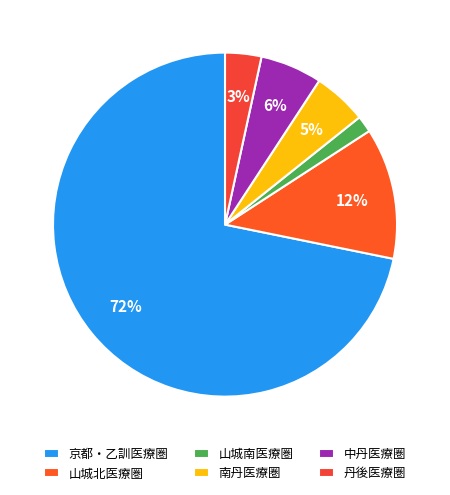

To the nearest percent, what is the difference between the largest and smallest slice percentages?

70%